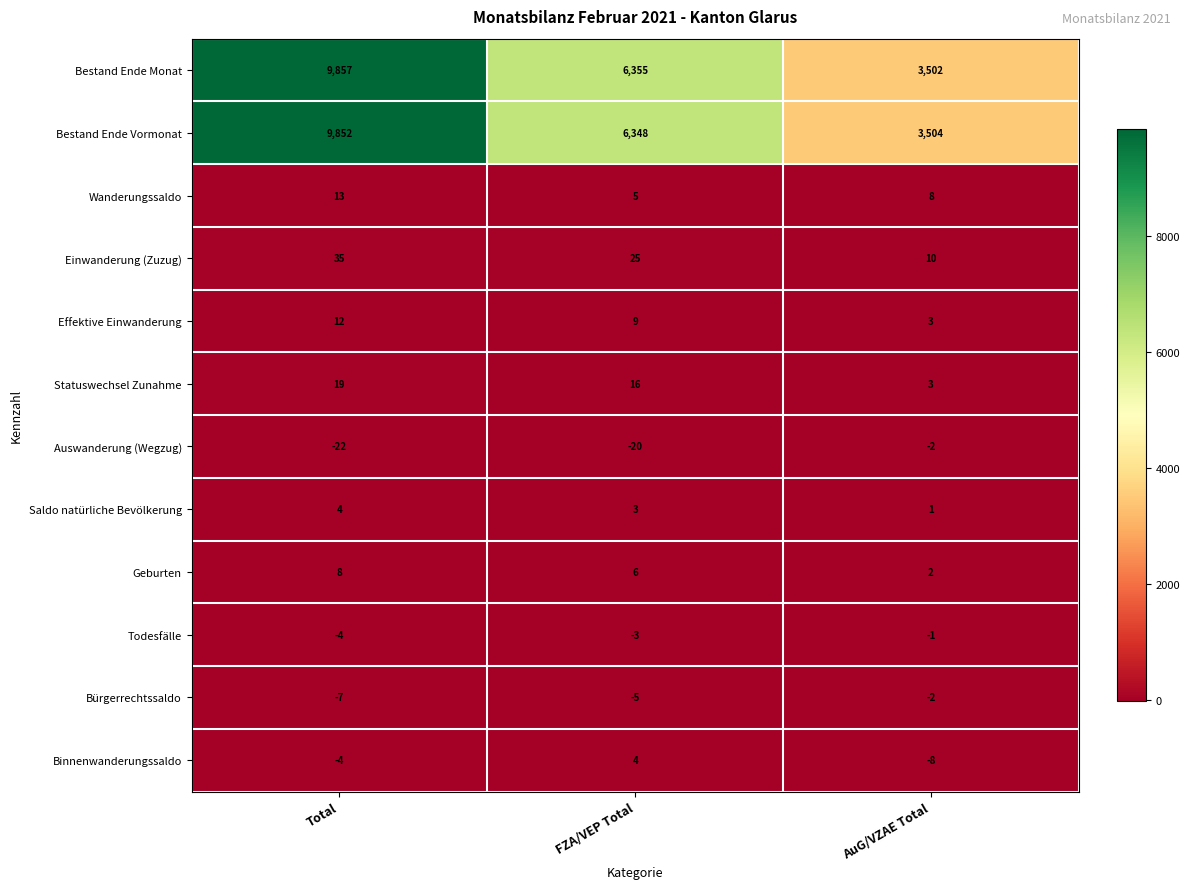

At which category is the sum across all series the highest?

Total